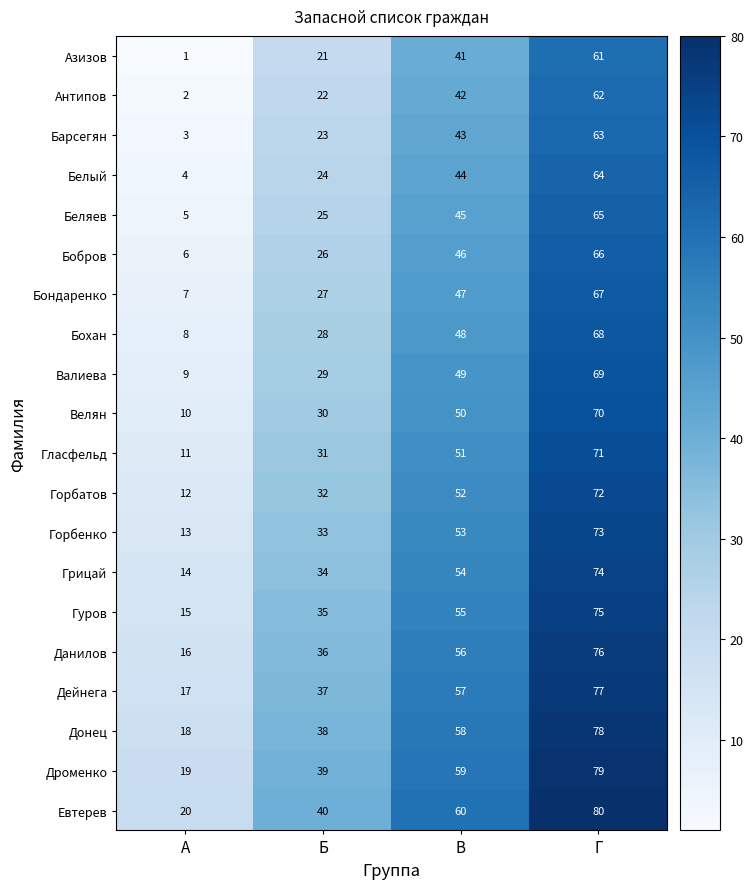

What is the difference between the Азизов values at Г and В?

20